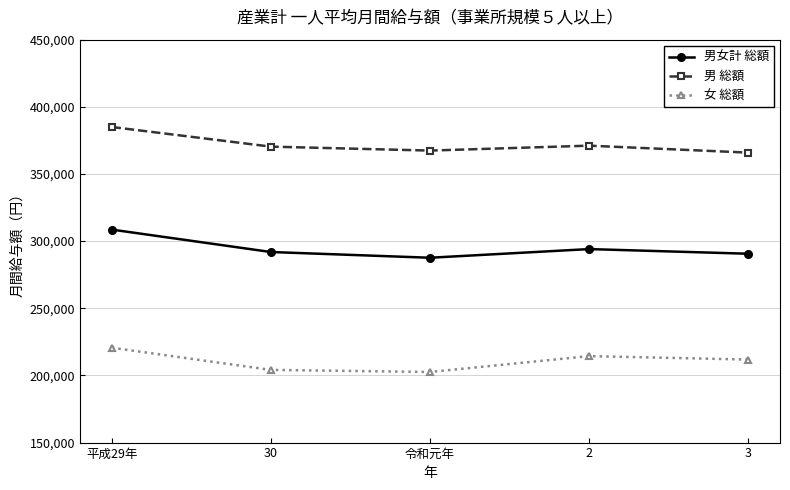

What is the spread (max minus min) of values at 平成29年?

164360